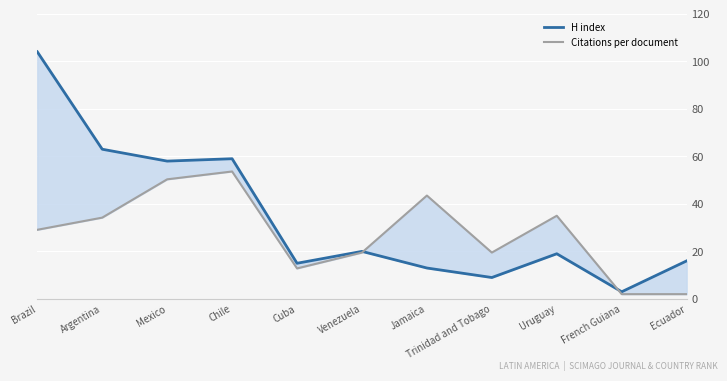

Where is the first local minimum for H index?

Mexico